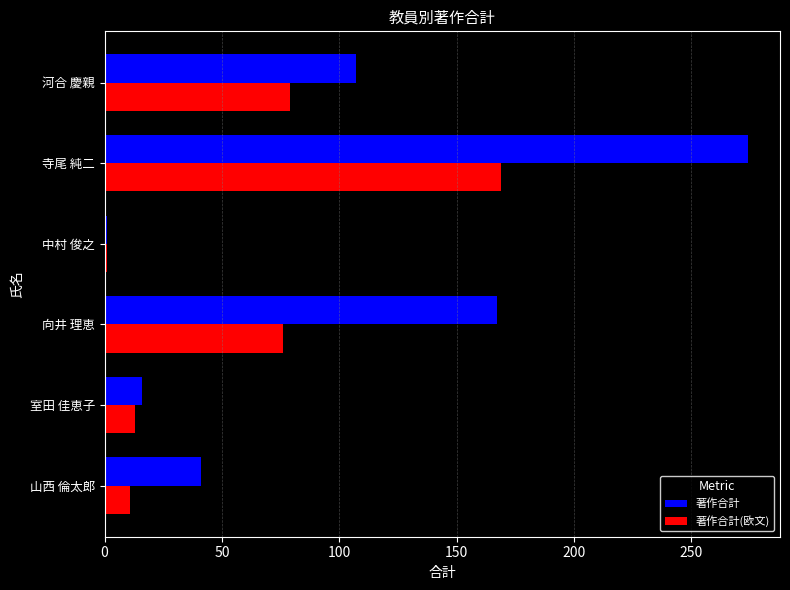

What is the difference between the maximum and minimum values in the 著作合計(欧文) series?

168